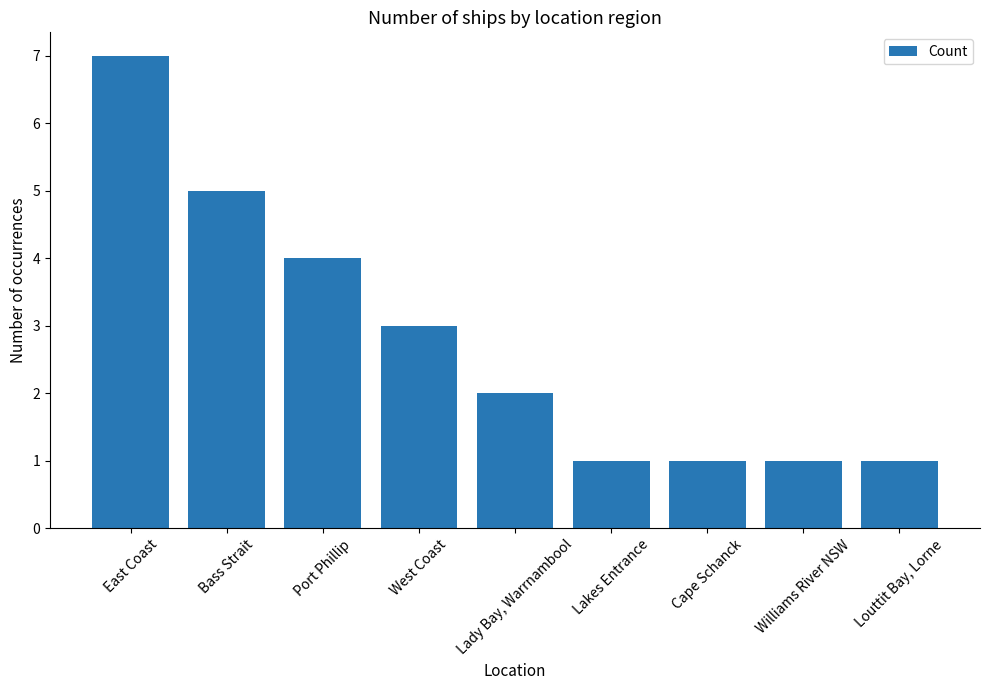

True or false: the data shows 3 at Lady Bay, Warrnambool.

False